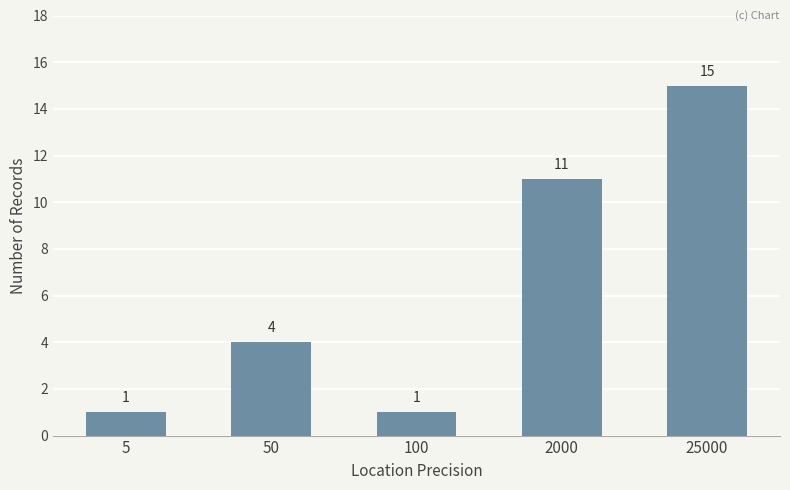

What is the greatest value displayed?

15